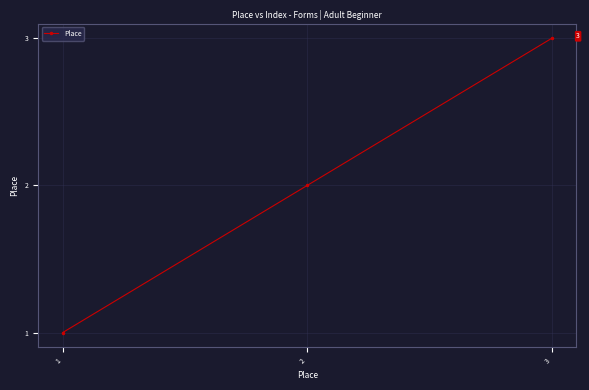

List the labels in order of value, smallest first.

1, 2, 3